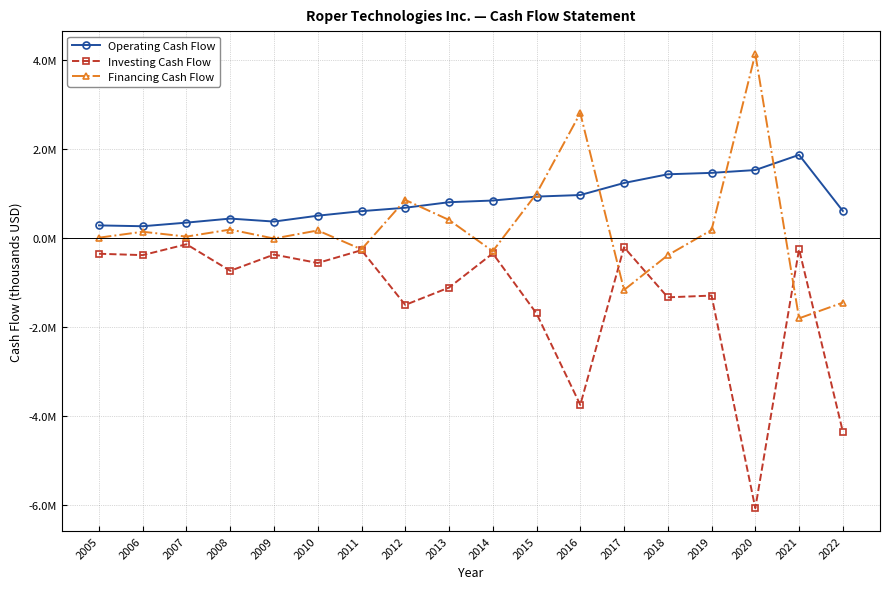

Does the chart have visible grid lines?

Yes